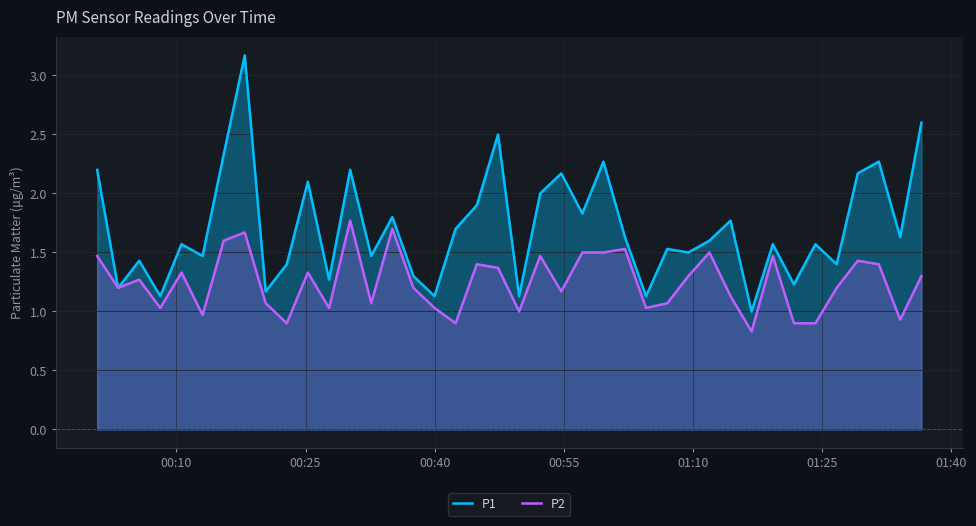

What are all the series names shown in the legend?

P1, P2